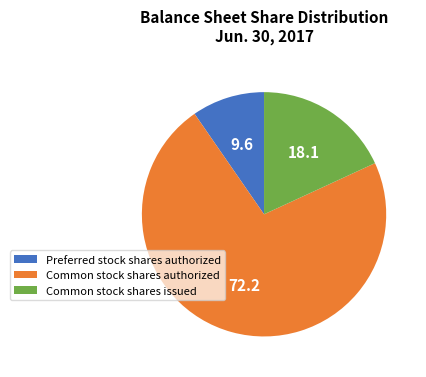

Is there any slice that represents more than half of the pie?

Yes